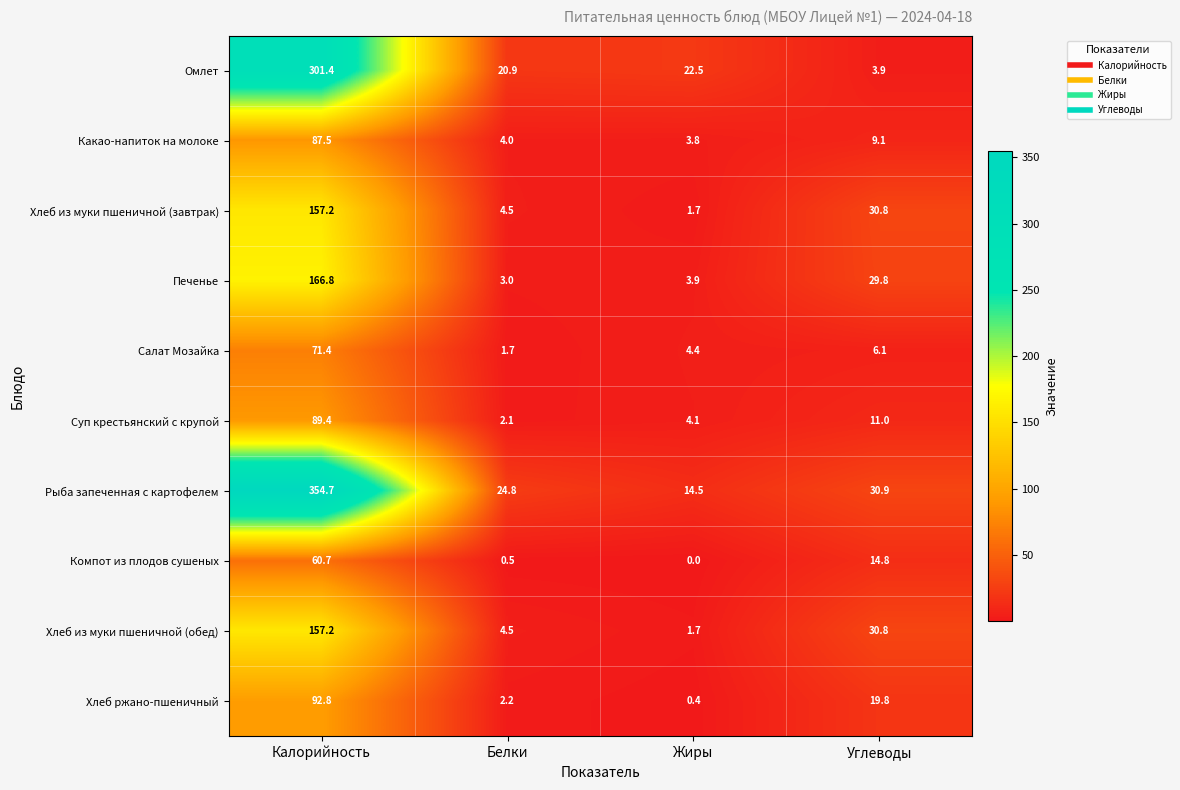

At which label does Хлеб из муки пшеничной (обед) first exceed 30?

Калорийность